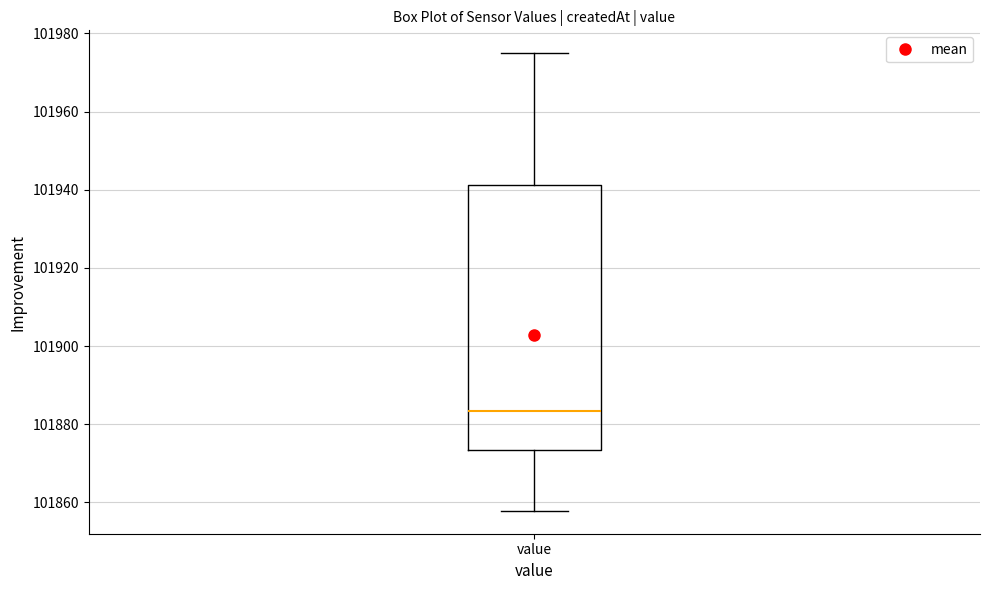

Read this box plot against the y-axis: the position of the median line, the range covered by the box, and the ends of both whiskers. The values are not printed on the chart, so give them approximately, as read against the axis.

median 101884, box 101874 to 101942, whiskers 101858 to 101974